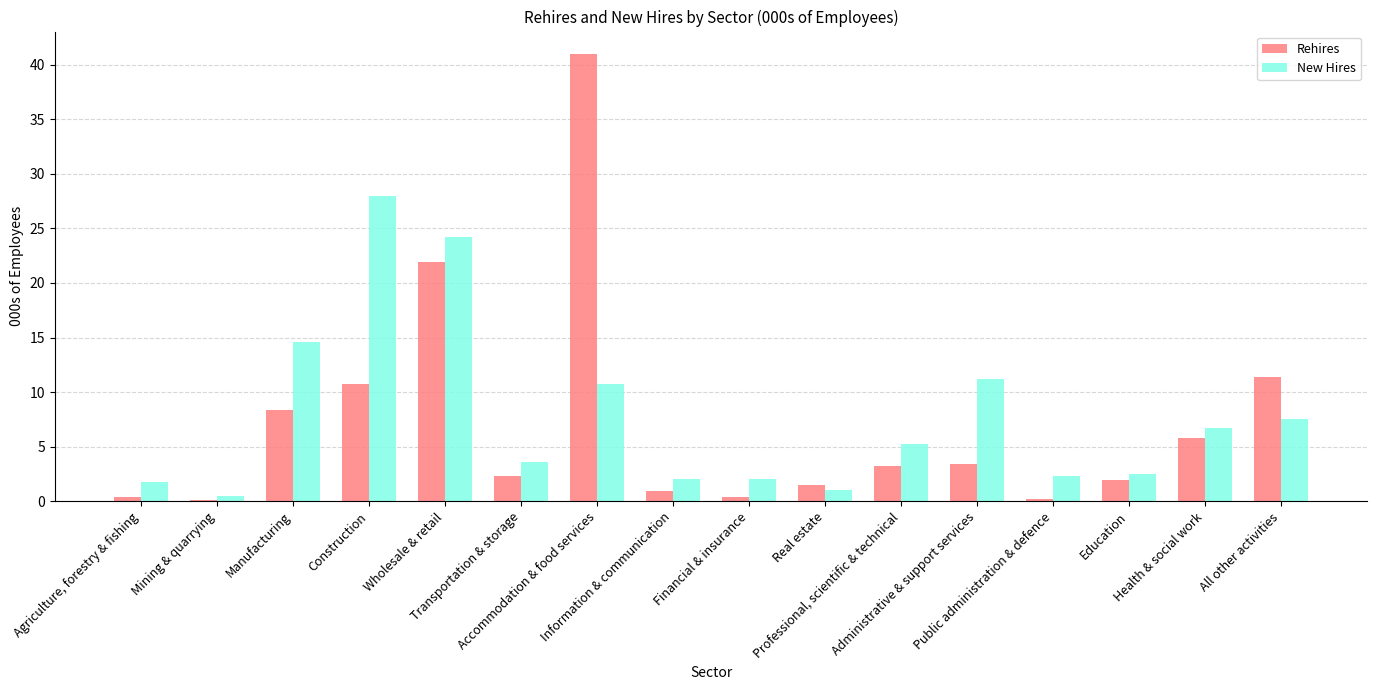

Are the bars horizontal?

No